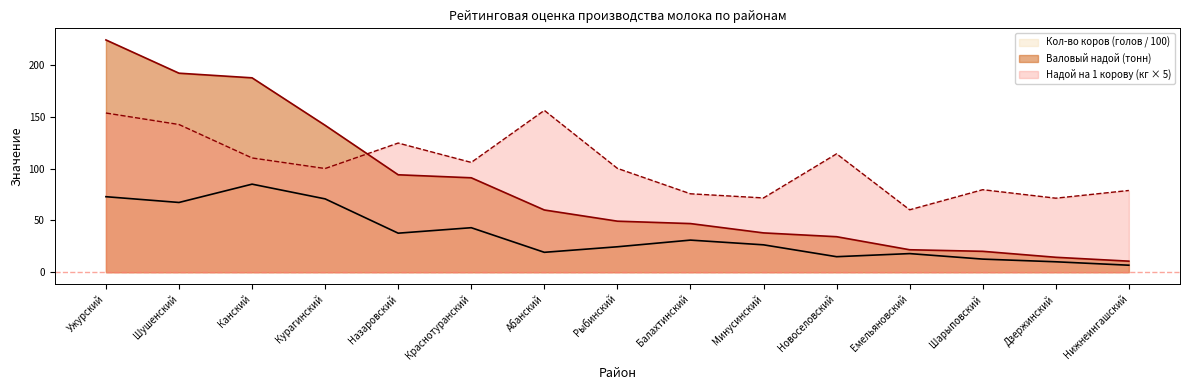

What is the difference between the Надой на 1 корову (кг) values at Минусинский and Нижнеингашский?

7.2